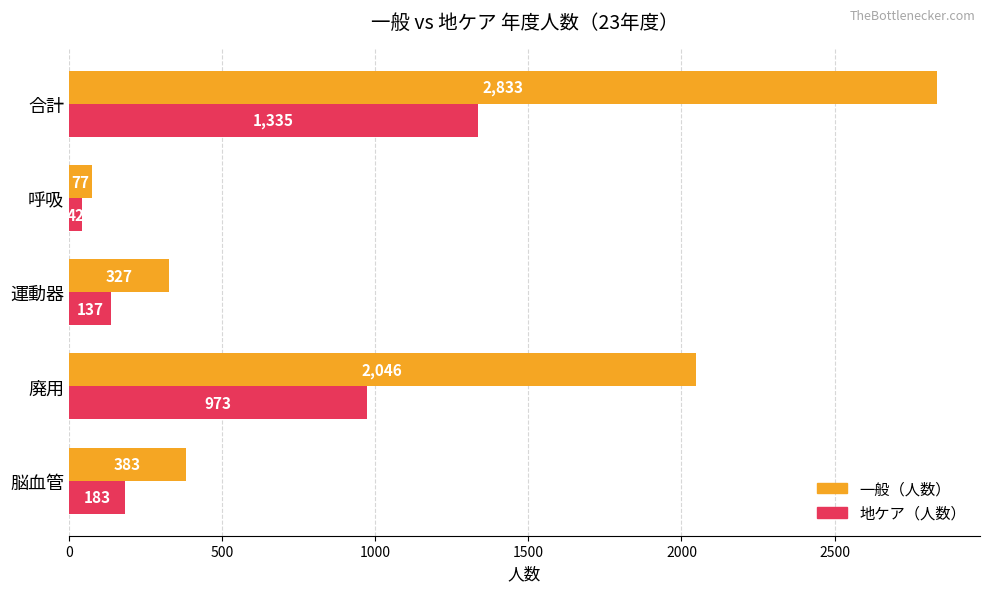

At which category is the sum across all series the highest?

合計